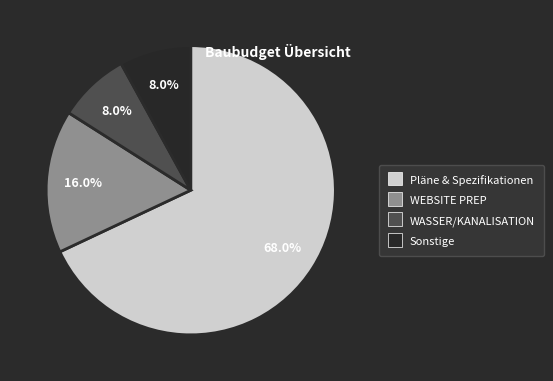

Between Pläne & Spezifikationen and Sonstige, which is larger?

Pläne & Spezifikationen